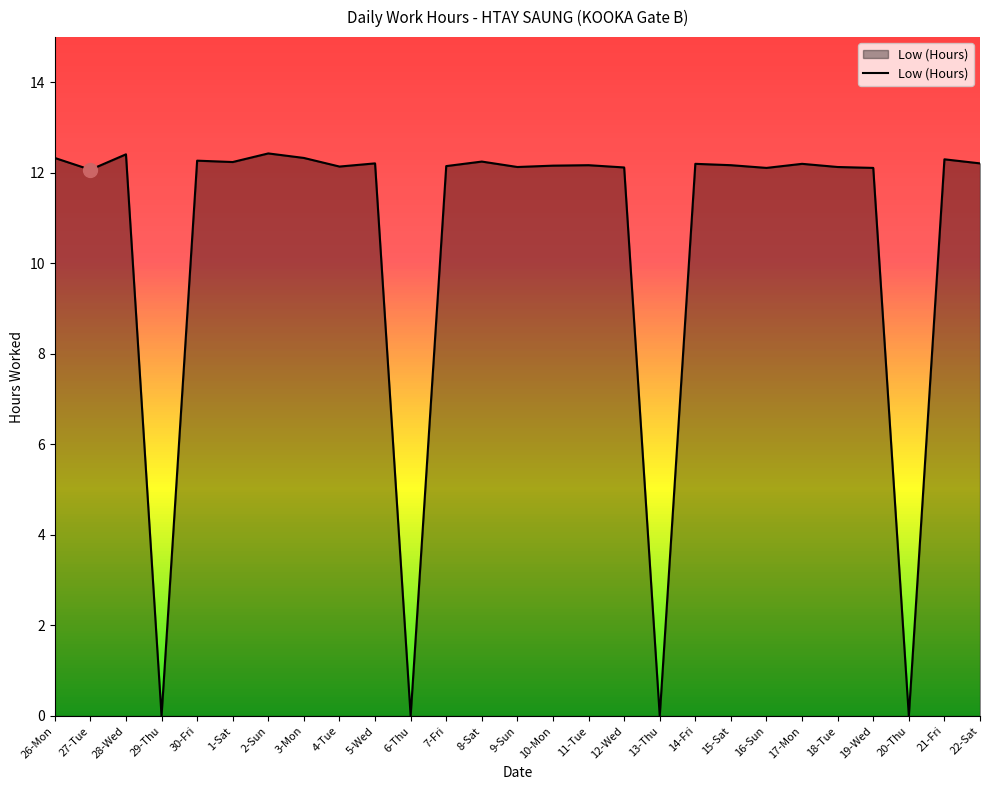

What position from the right is 29-Thu?

24